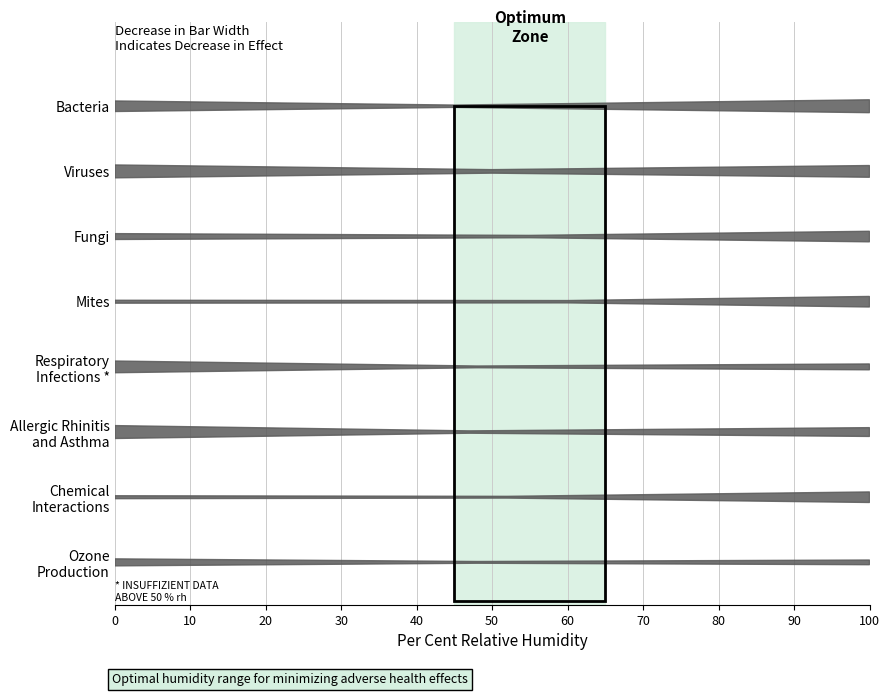

Count the number of categories in the chart.

8